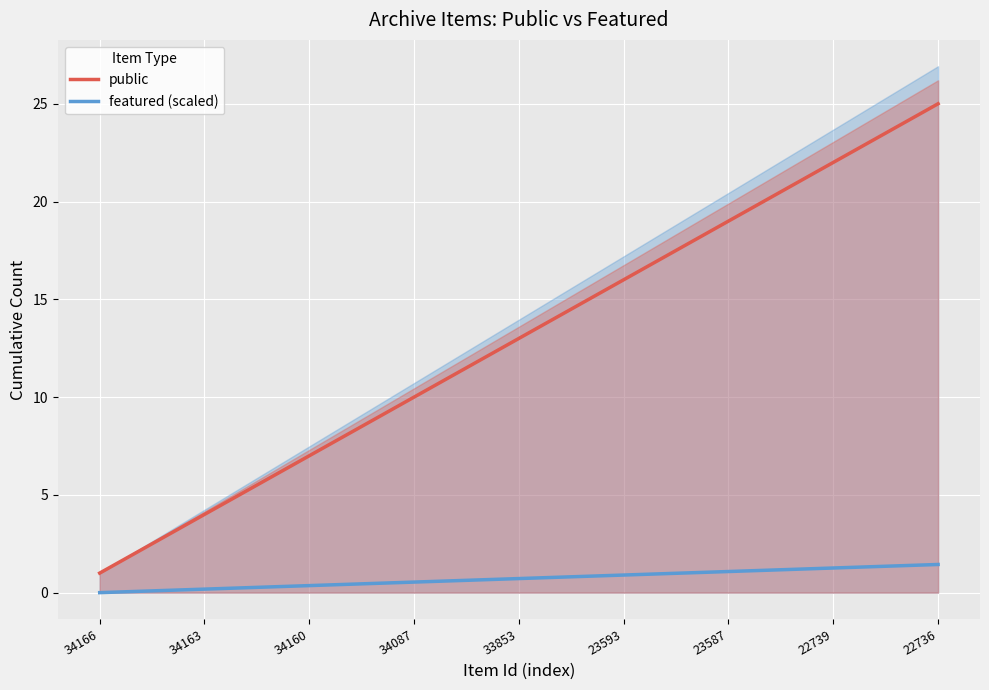

True or false: featured (scaled) and public cross at least once.

False